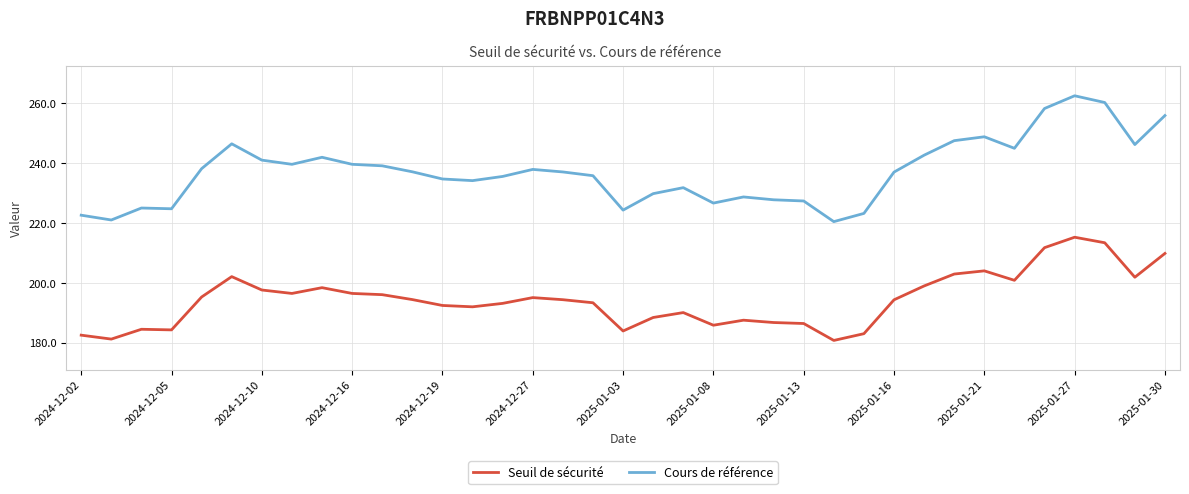

What is the maximum value shown in the chart?

262.6